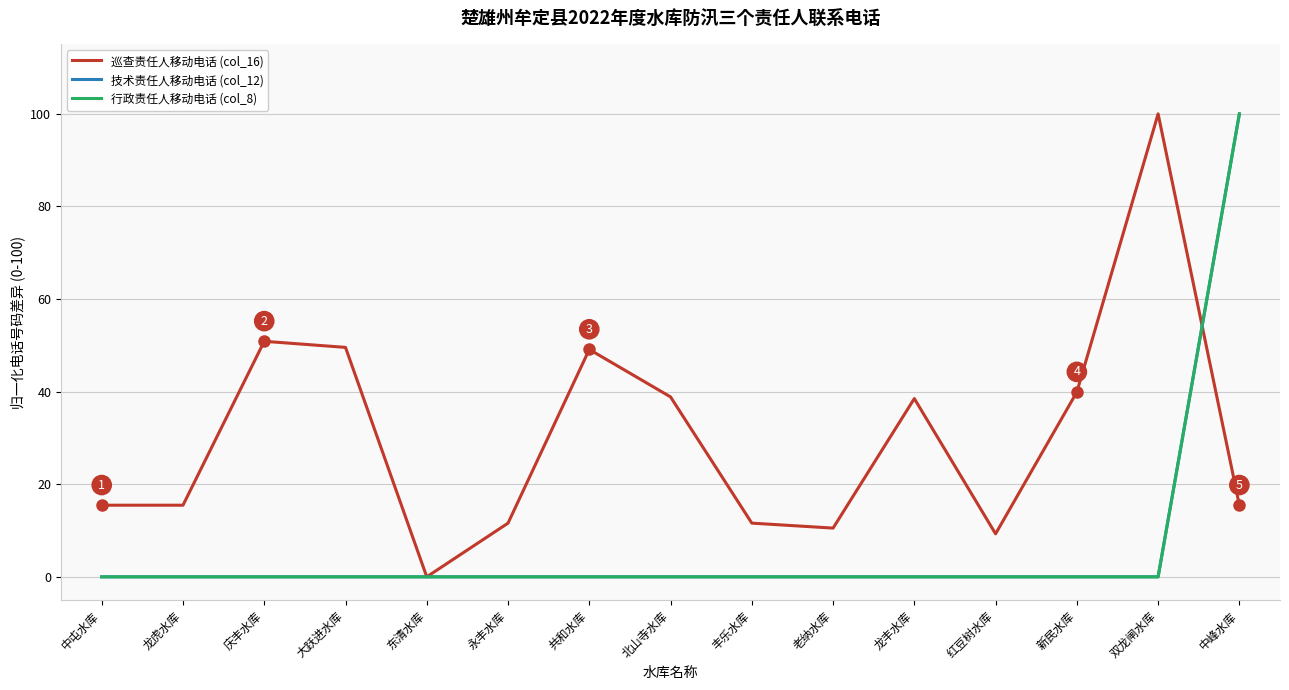

How many lines are shown in the chart?

3